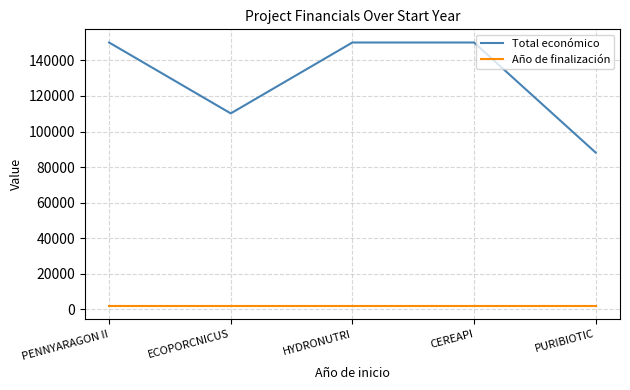

What is the sum of all Año de finalización values?

10135